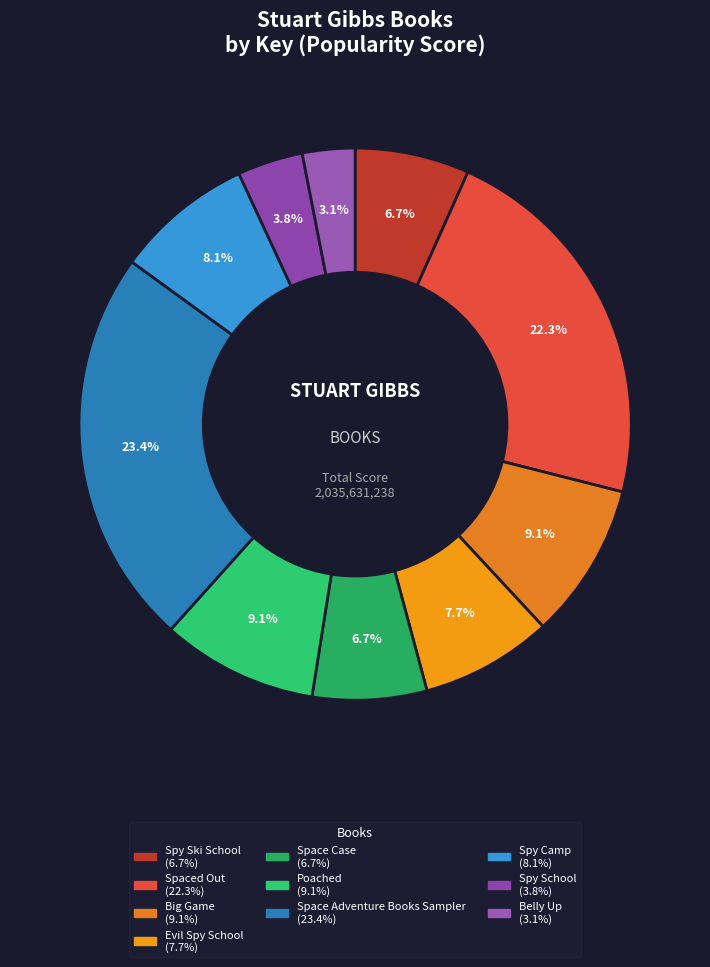

Rank the categories by value from highest to lowest.

Space Adventure Books Sampler, Spaced Out, Big Game, Poached, Spy Camp, Evil Spy School, Spy Ski School, Space Case, Spy School, Belly Up